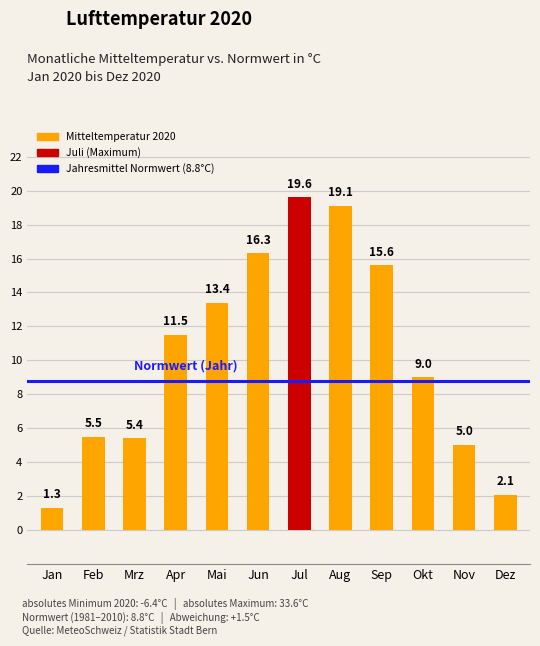

True or false: the data shows 9.4 at Mrz.

False